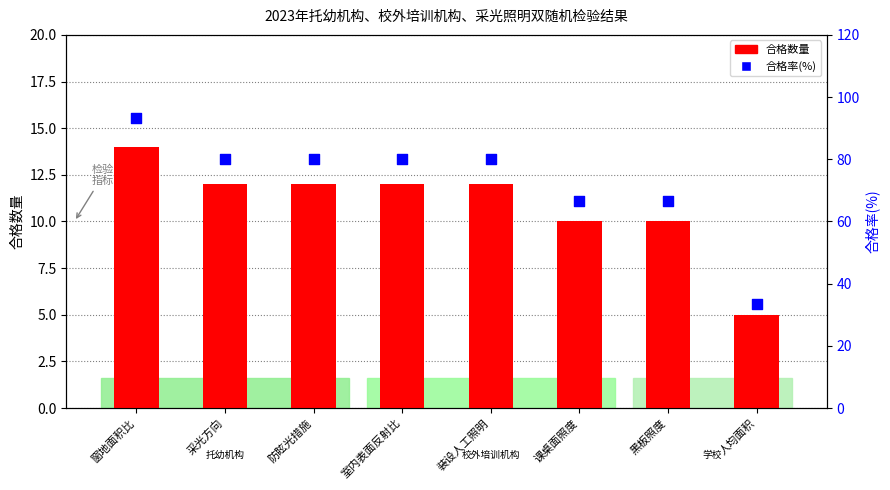

What are all the series names shown in the legend?

合格数量, 合格率(%)